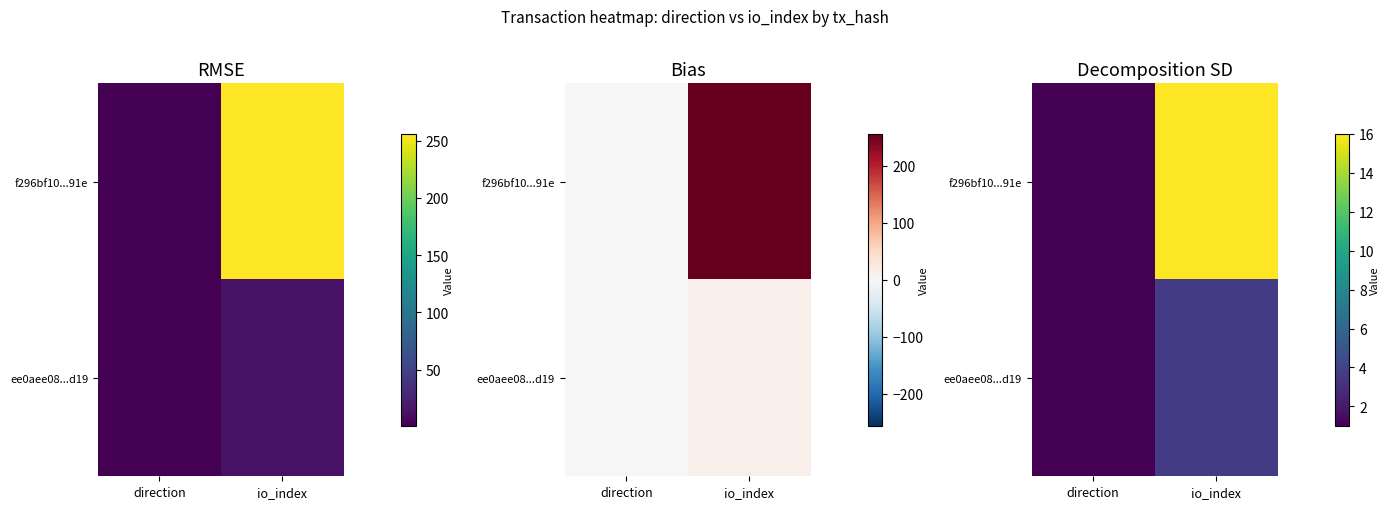

How many data points in ee0aee08...d19 are less than 3?

1